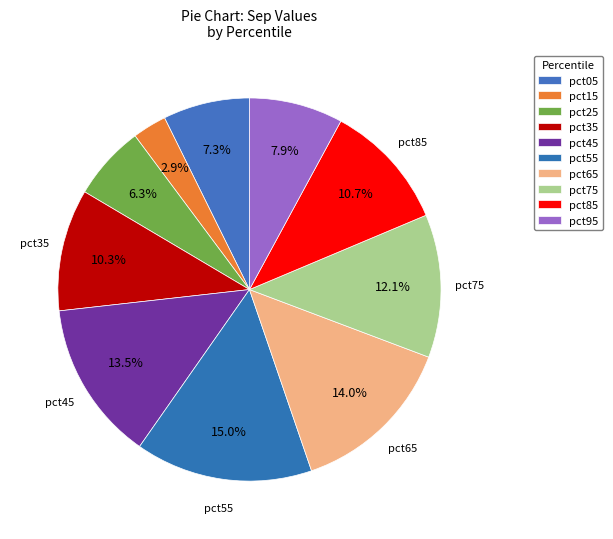

Which category has the smallest portion of the pie?

pct15